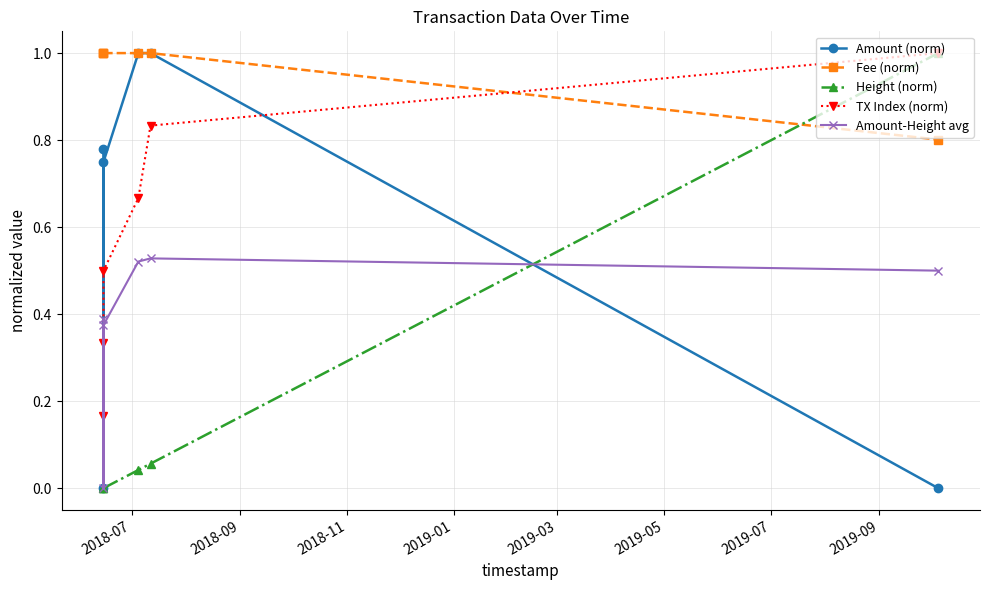

Which series has the largest total across all categories?

Fee (norm)